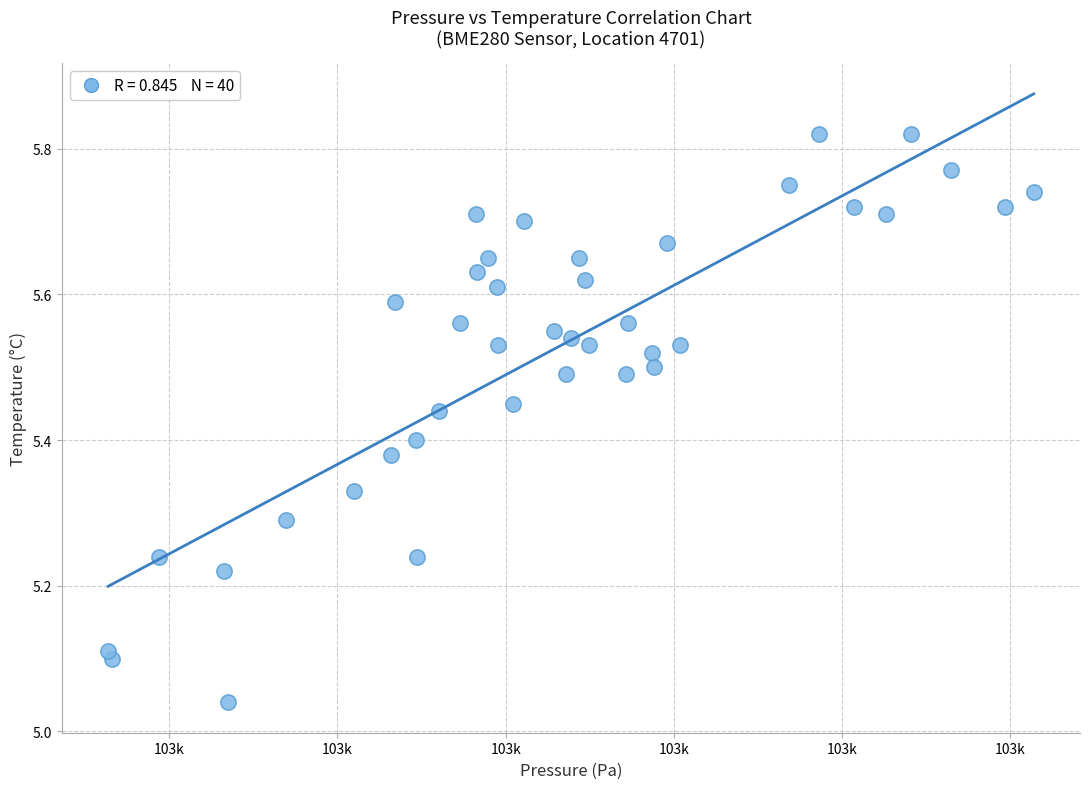

What is the range of X values (max minus min)?

55.0